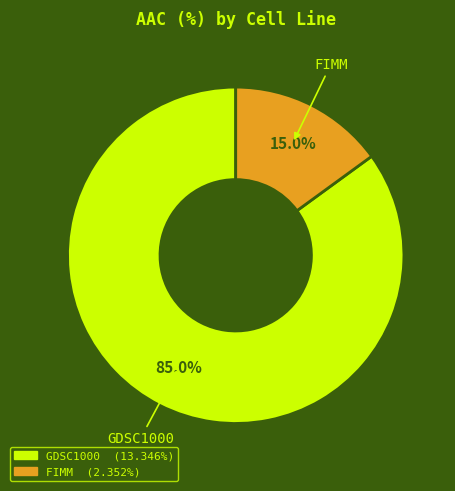

Do FIMM and GDSC1000 together represent more than half of the pie?

Yes